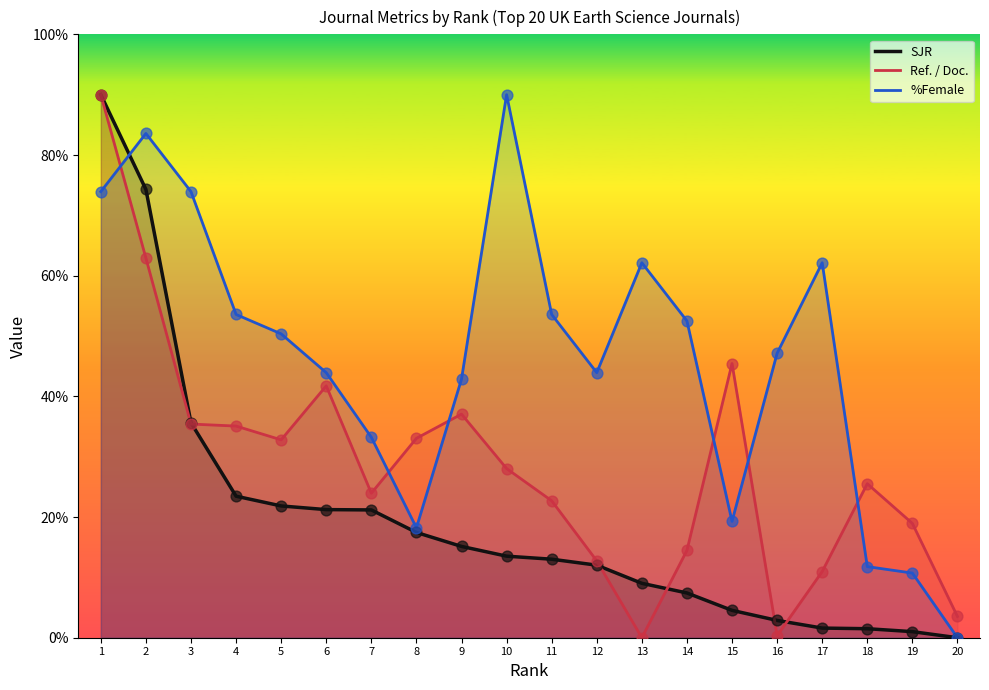

Which series reaches the minimum Y coordinate?

SJR